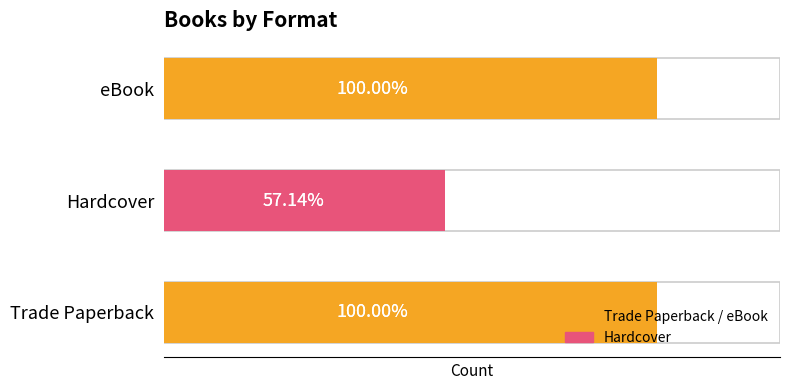

List the labels in order of value, largest first.

Trade Paperback, eBook, Hardcover